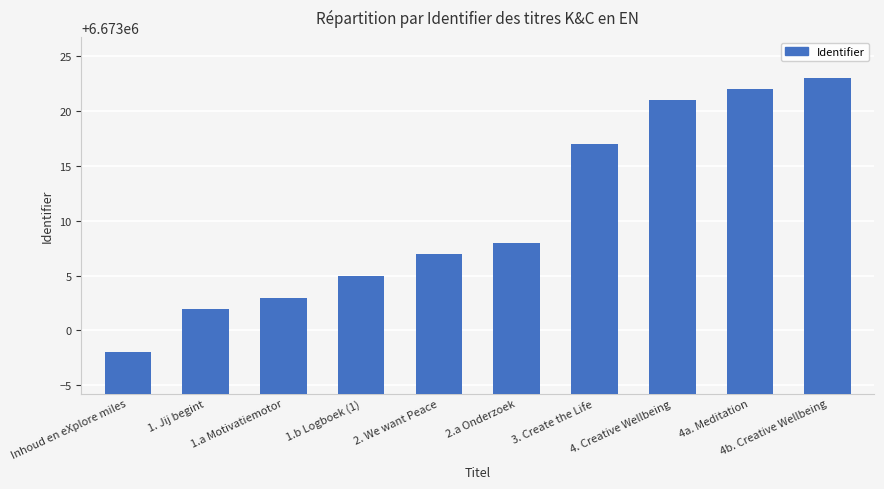

How many categories are shown in the chart?

10